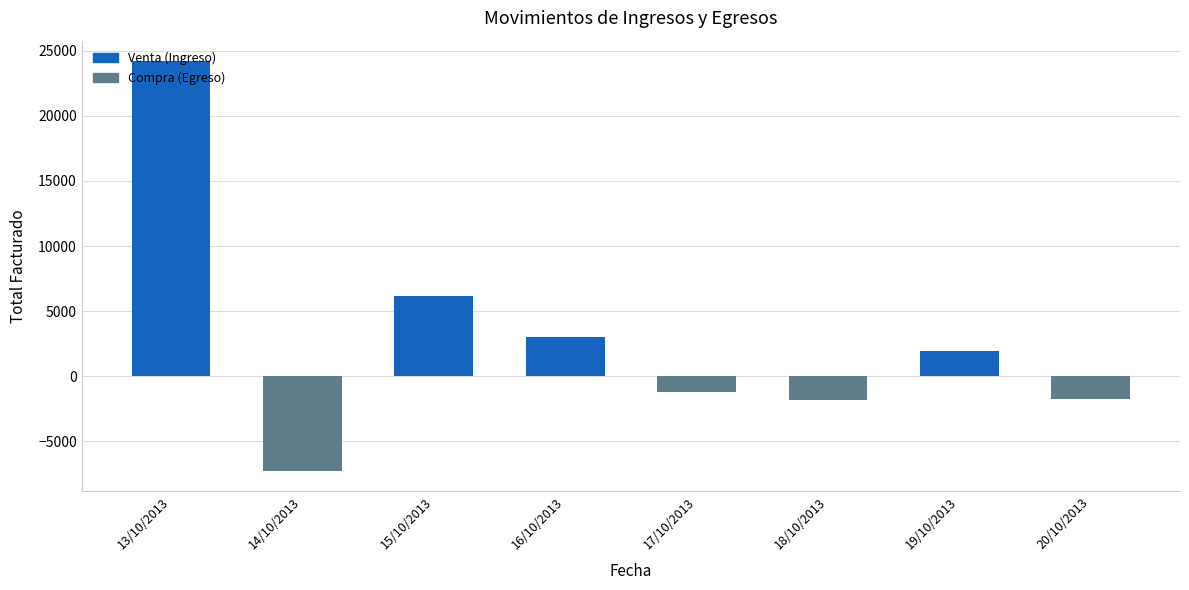

Count the number of categories in the chart.

8